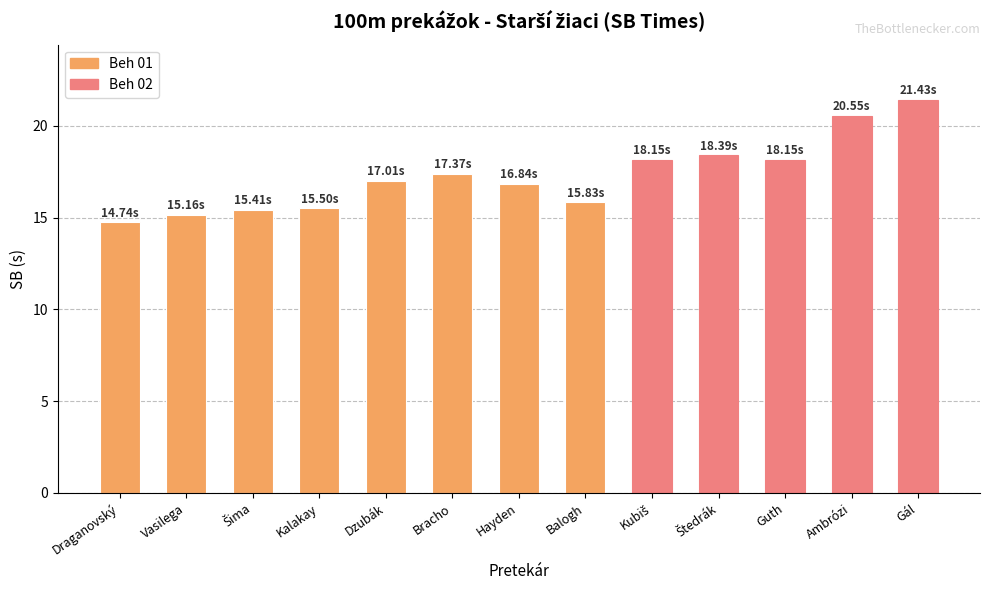

Read the value at Gál.

21.4